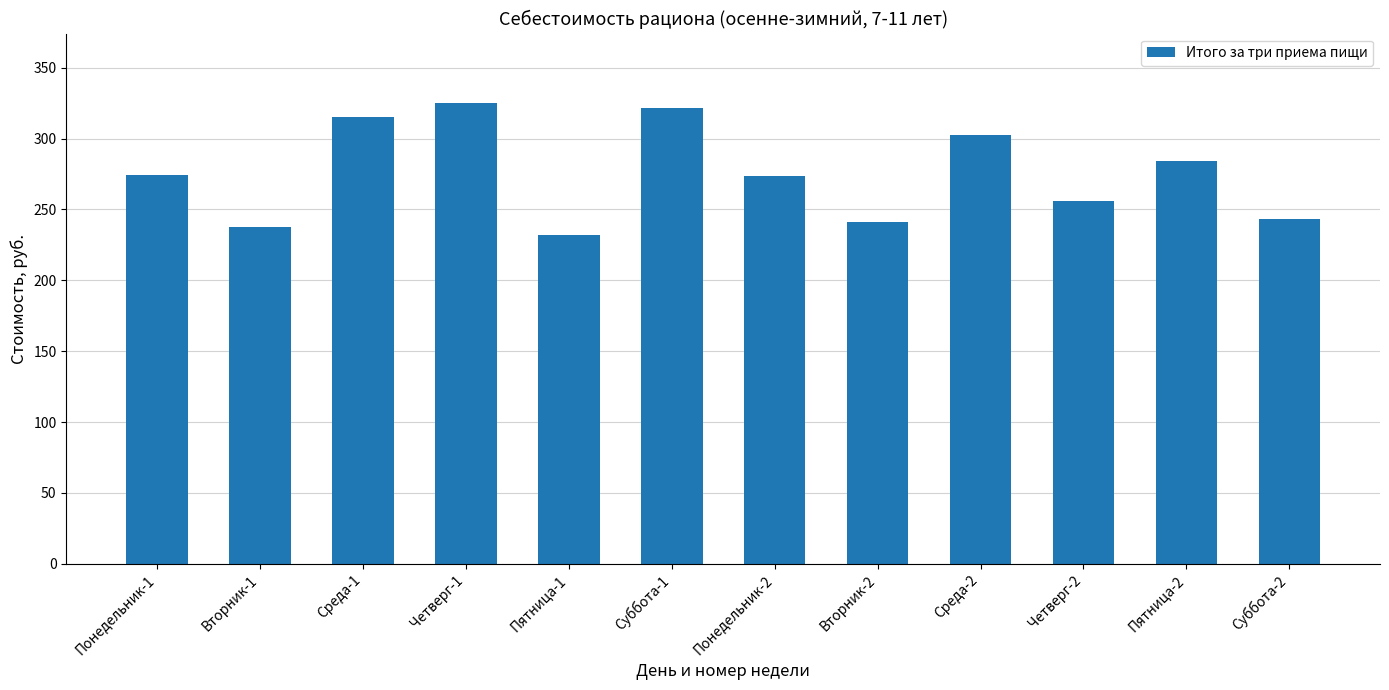

What is the change in value from Четверг-1 to Пятница-1?

-93.3